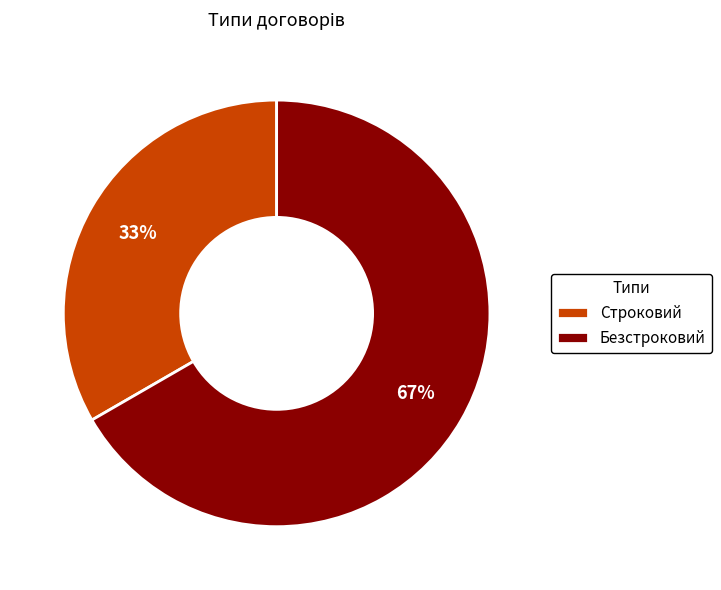

What percentage is the Безстроковий slice, to the nearest percent?

67%